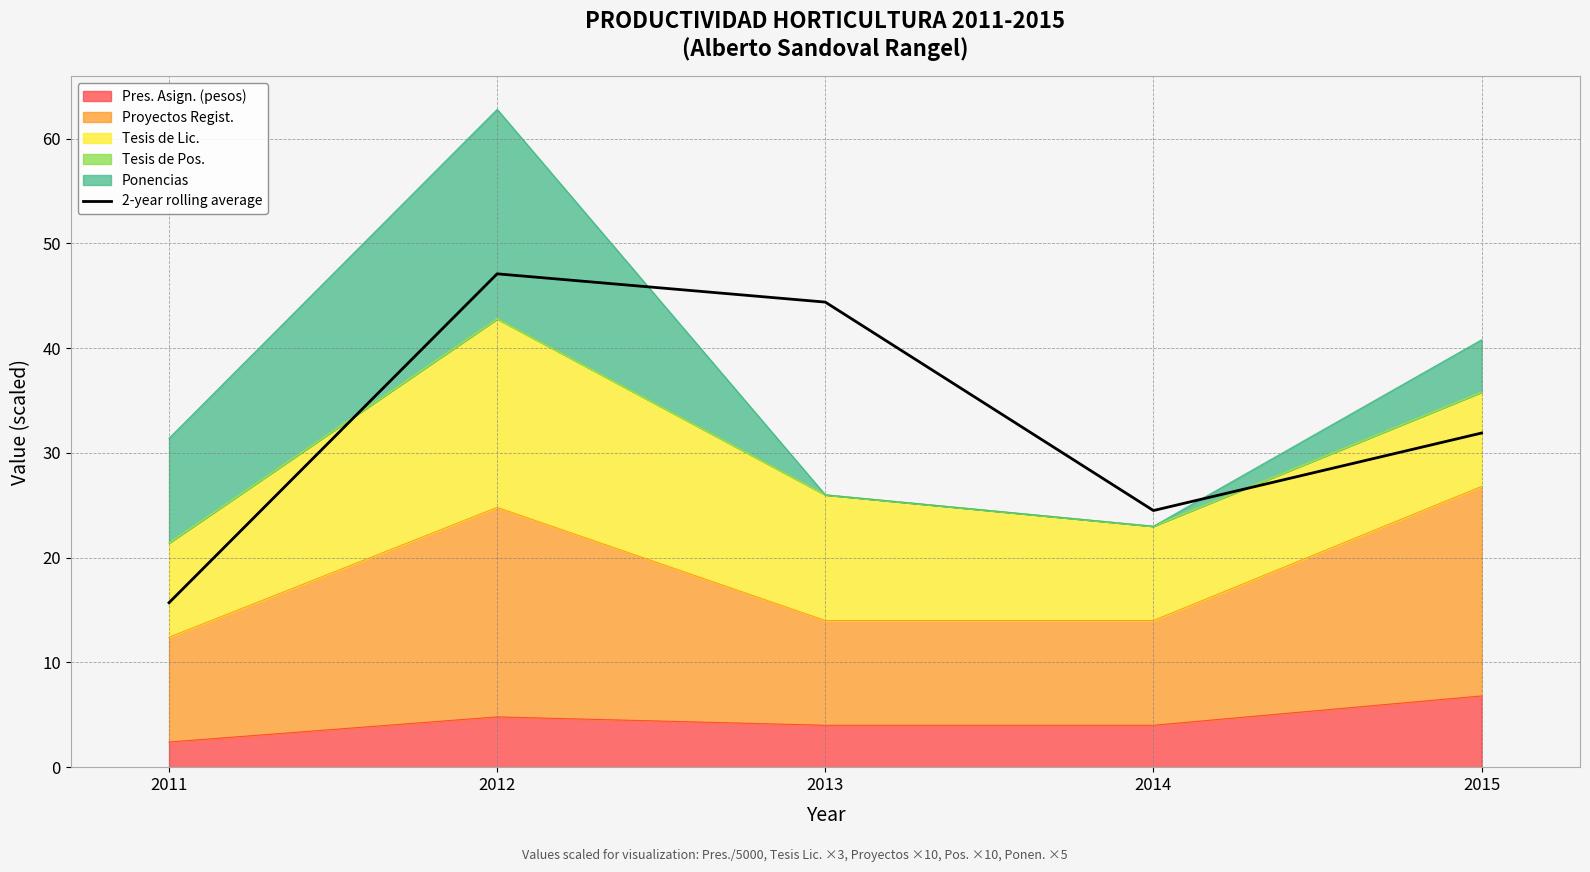

What is the approximate value at 2013?

44.4